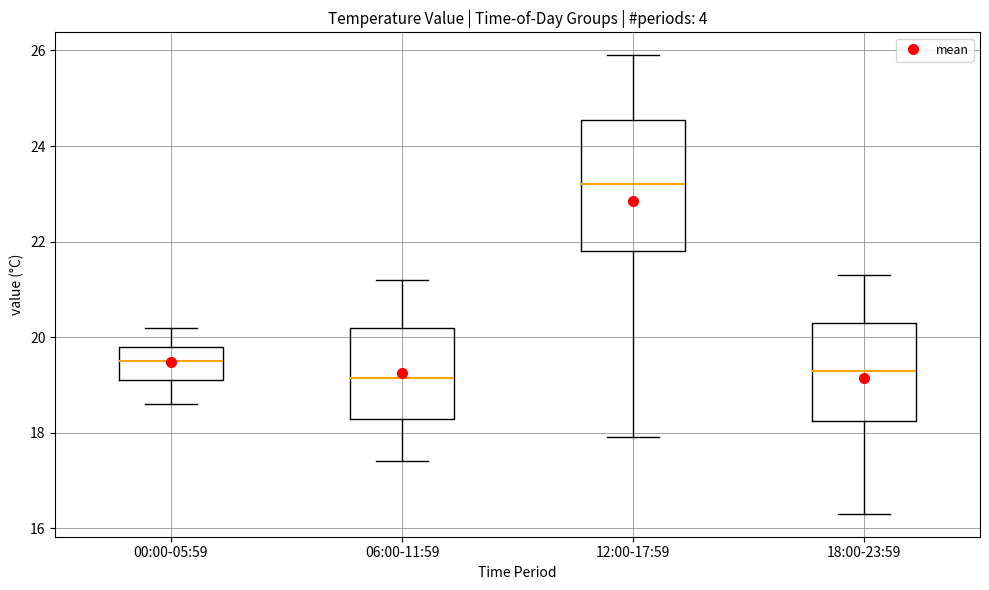

Where is the upper edge of the box for 18:00-23:59 on the y-axis? The values are not printed on the chart, so give them approximately, as read against the axis.

20.4